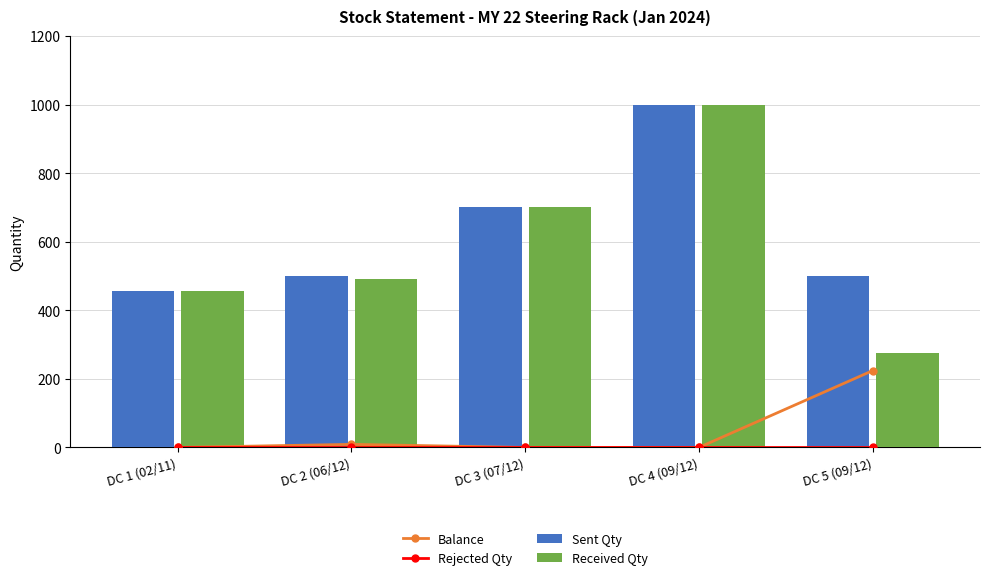

Rank the categories by Received Qty value from highest to lowest.

DC 4 (09/12), DC 3 (07/12), DC 2 (06/12), DC 1 (02/11), DC 5 (09/12)